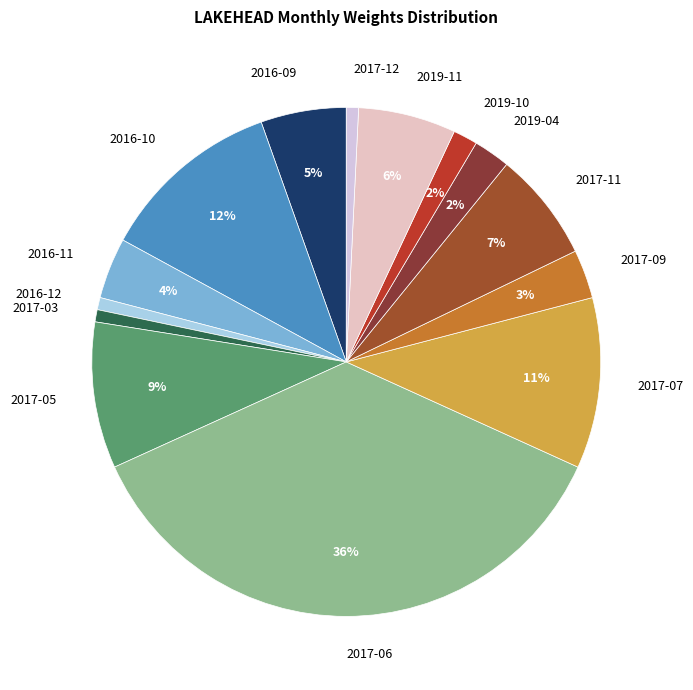

Is the sum of 2017-09 and 2019-11 greater than half?

No